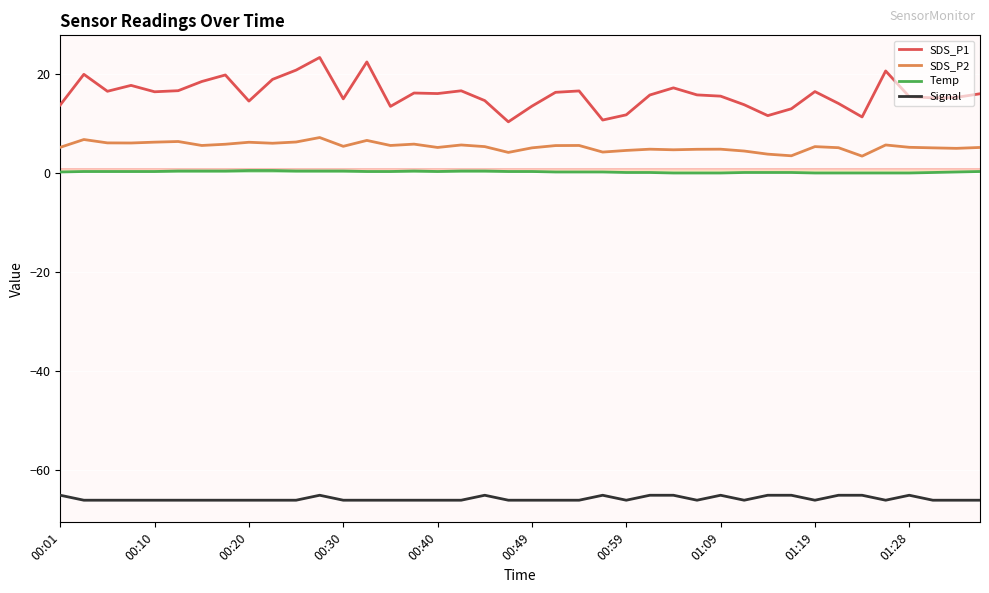

True or false: SDS_P2 and Signal cross at least once.

False